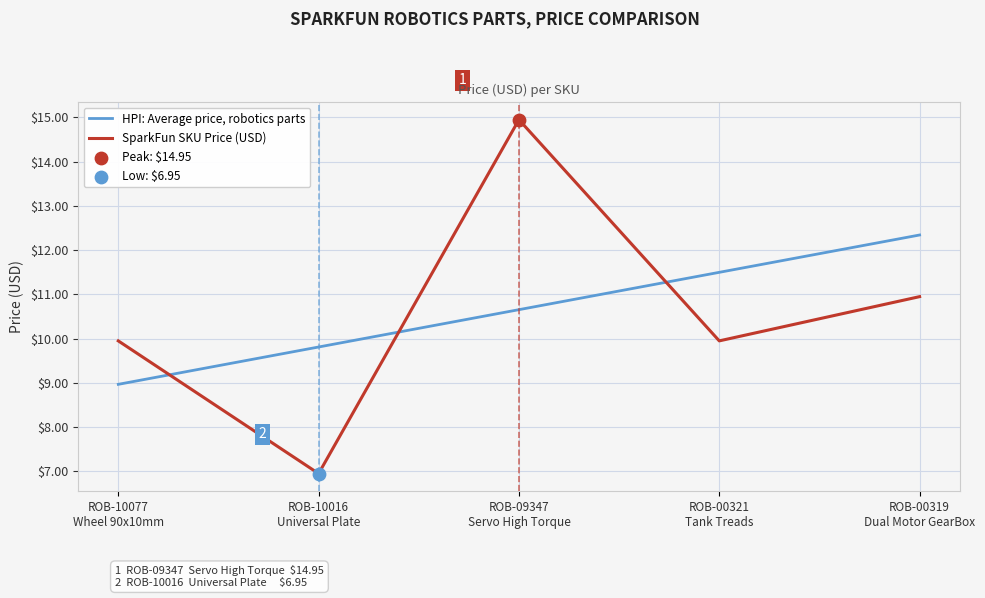

Which series has the widest spread of values?

SparkFun SKU Price (USD)